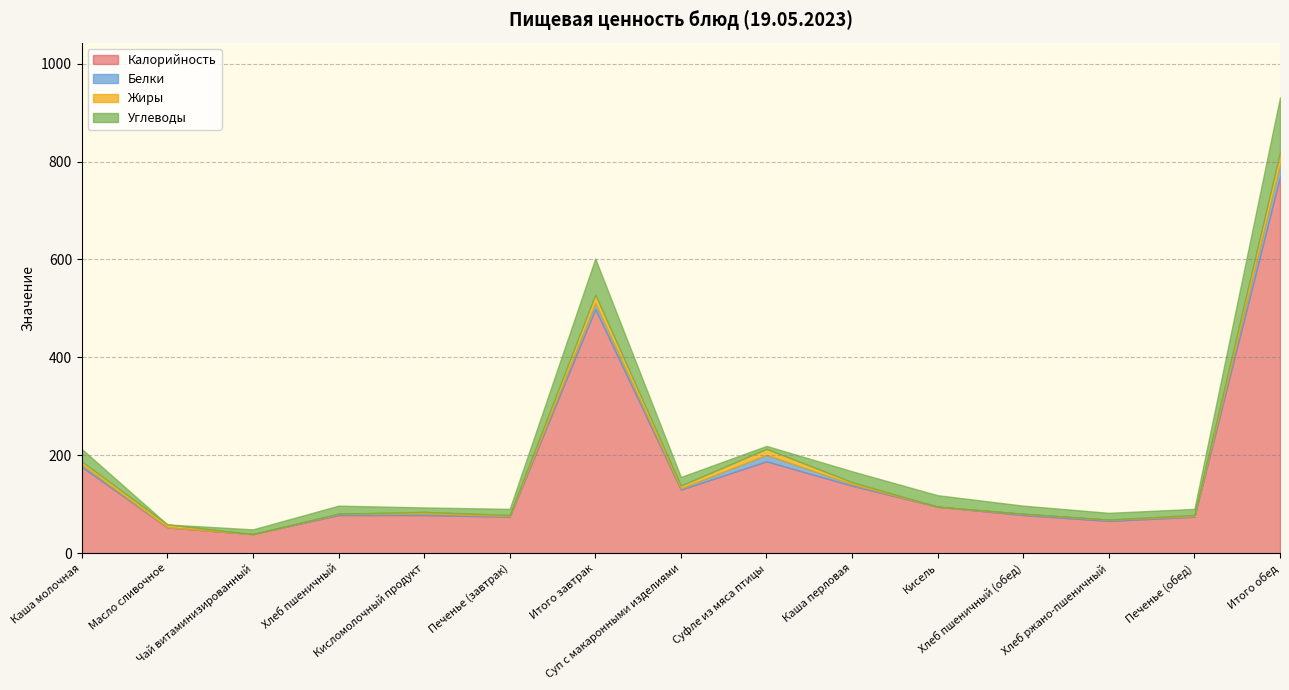

At which category is the sum across all series the highest?

Итого обед